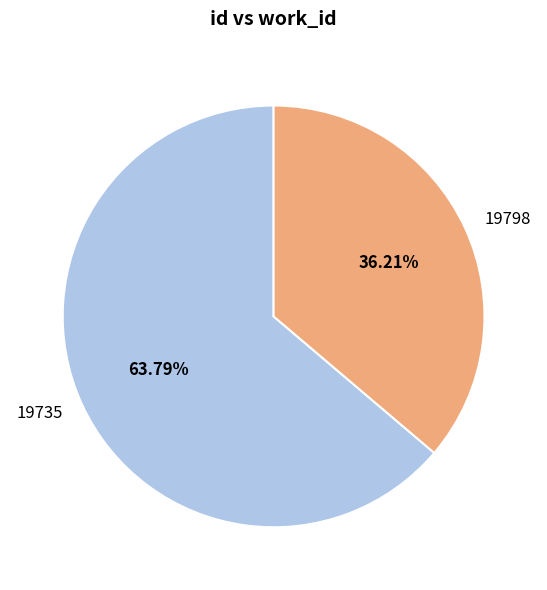

Is there any slice that represents more than half of the pie?

Yes